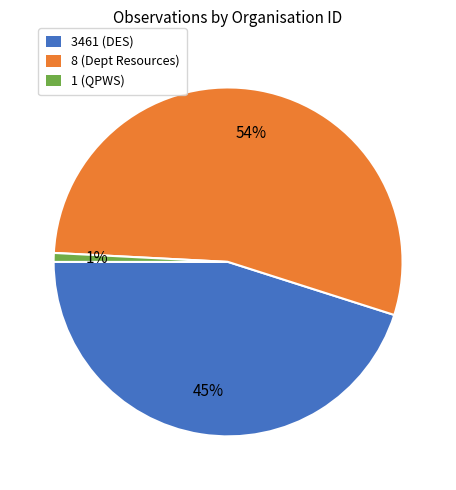

Is there any slice that represents more than half of the pie?

Yes